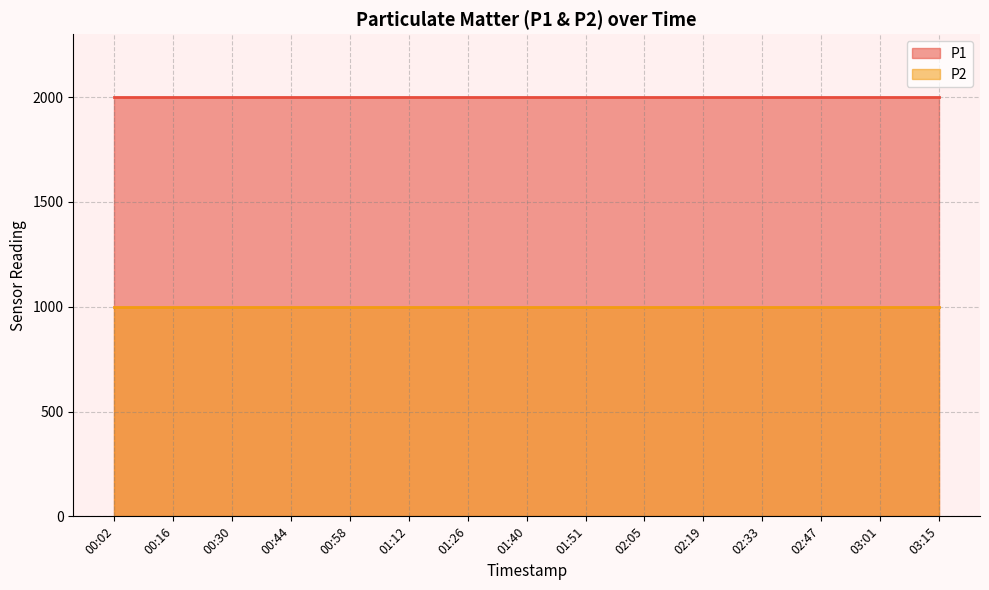

At which category is the sum across all series the highest?

00:02